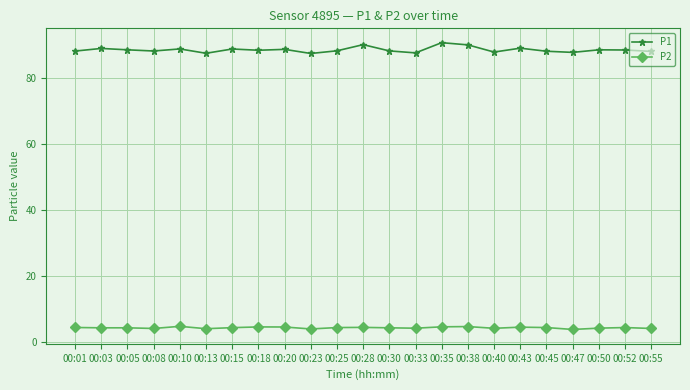

What is the average value of the P1 series?

88.7